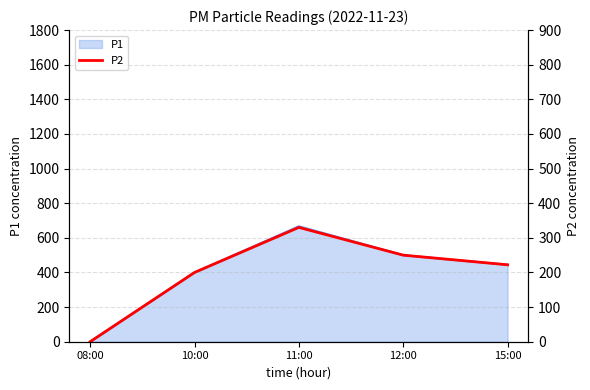

Reading left to right, extract all data points from this chart.

0.0	200.0	330.1	250.0	222.2